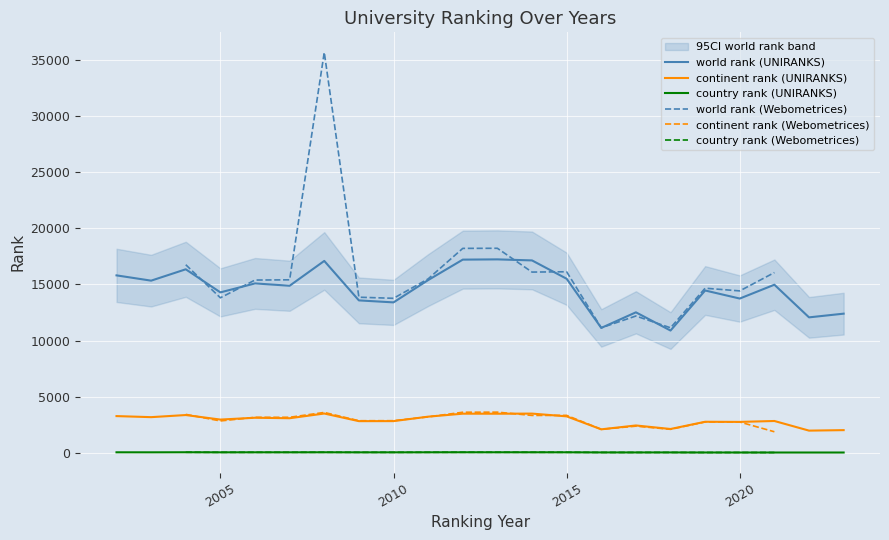

What is the average value of the world rank (UNIRANKS) series?

14570